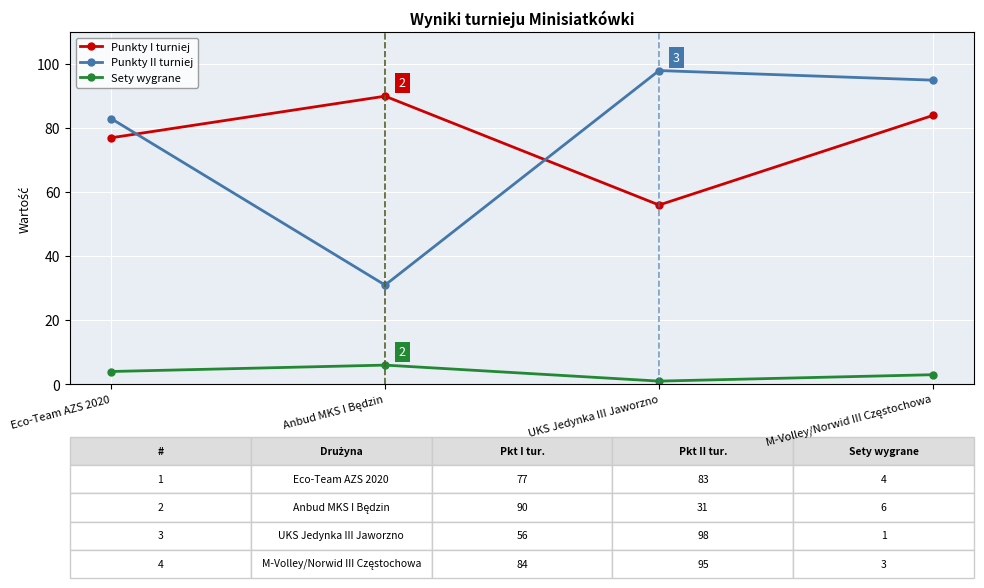

True or false: Punkty I turniej has a value of 56 at UKS Jedynka III Jaworzno.

True